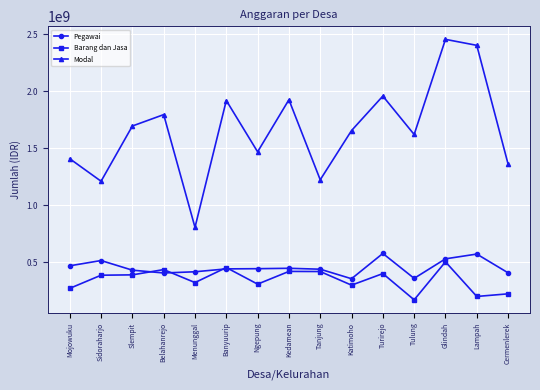

Which series changed the most between Katimoho and Glindah?

Modal